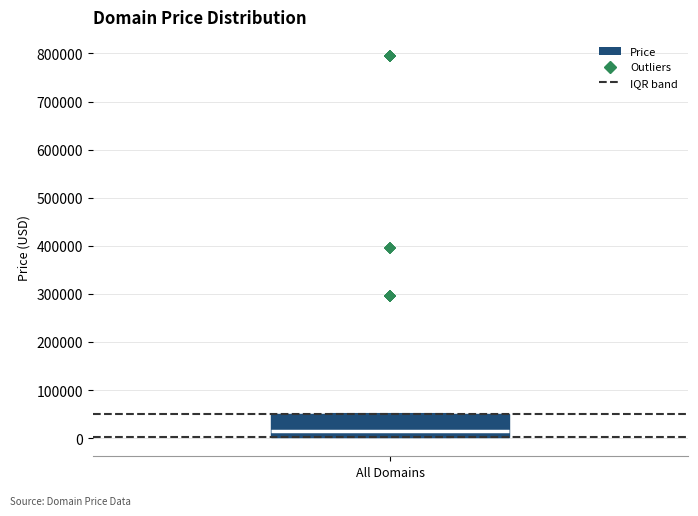

Transcribe this box plot: give where the median line is, the range the box spans, and where the two whiskers end, as read against the y-axis. The values are not printed on the chart, so give them approximately, as read against the axis.

median 10000, box 0 to 50000, whiskers 0 to 50000